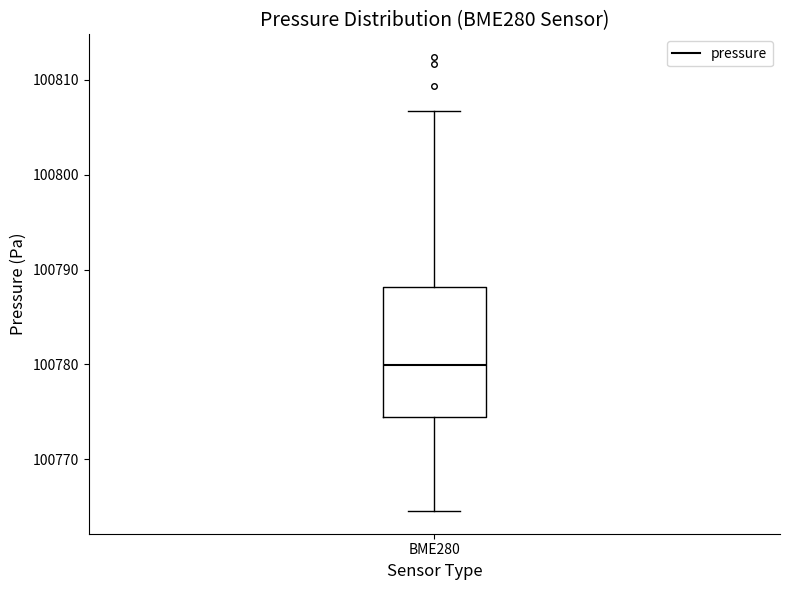

Transcribe this box plot: give where the median line is, the range the box spans, and where the two whiskers end, as read against the y-axis. The values are not printed on the chart, so give them approximately, as read against the axis.

median 100780, box 100774 to 100788, whiskers 100765 to 100807